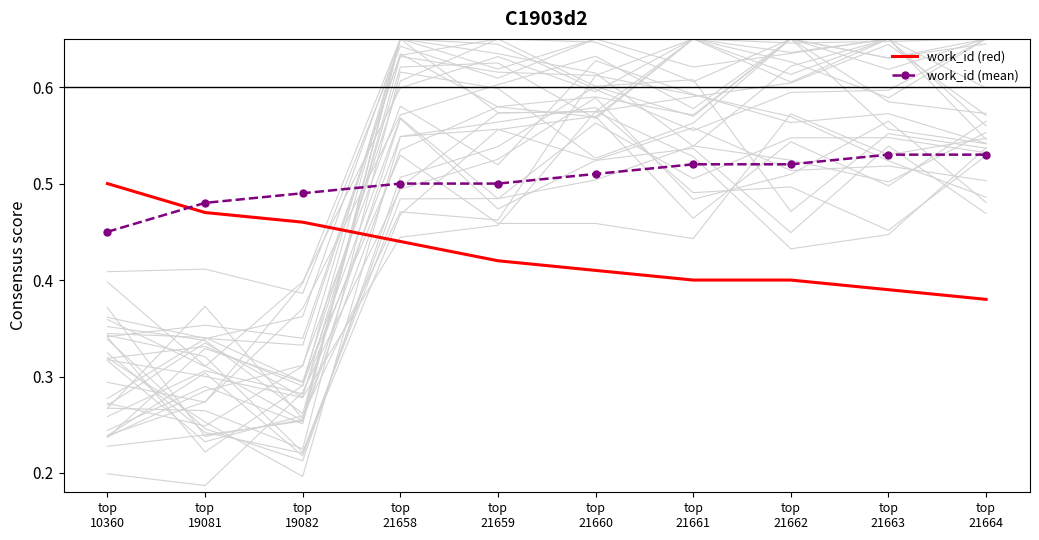

How many lines are shown in the chart?

2